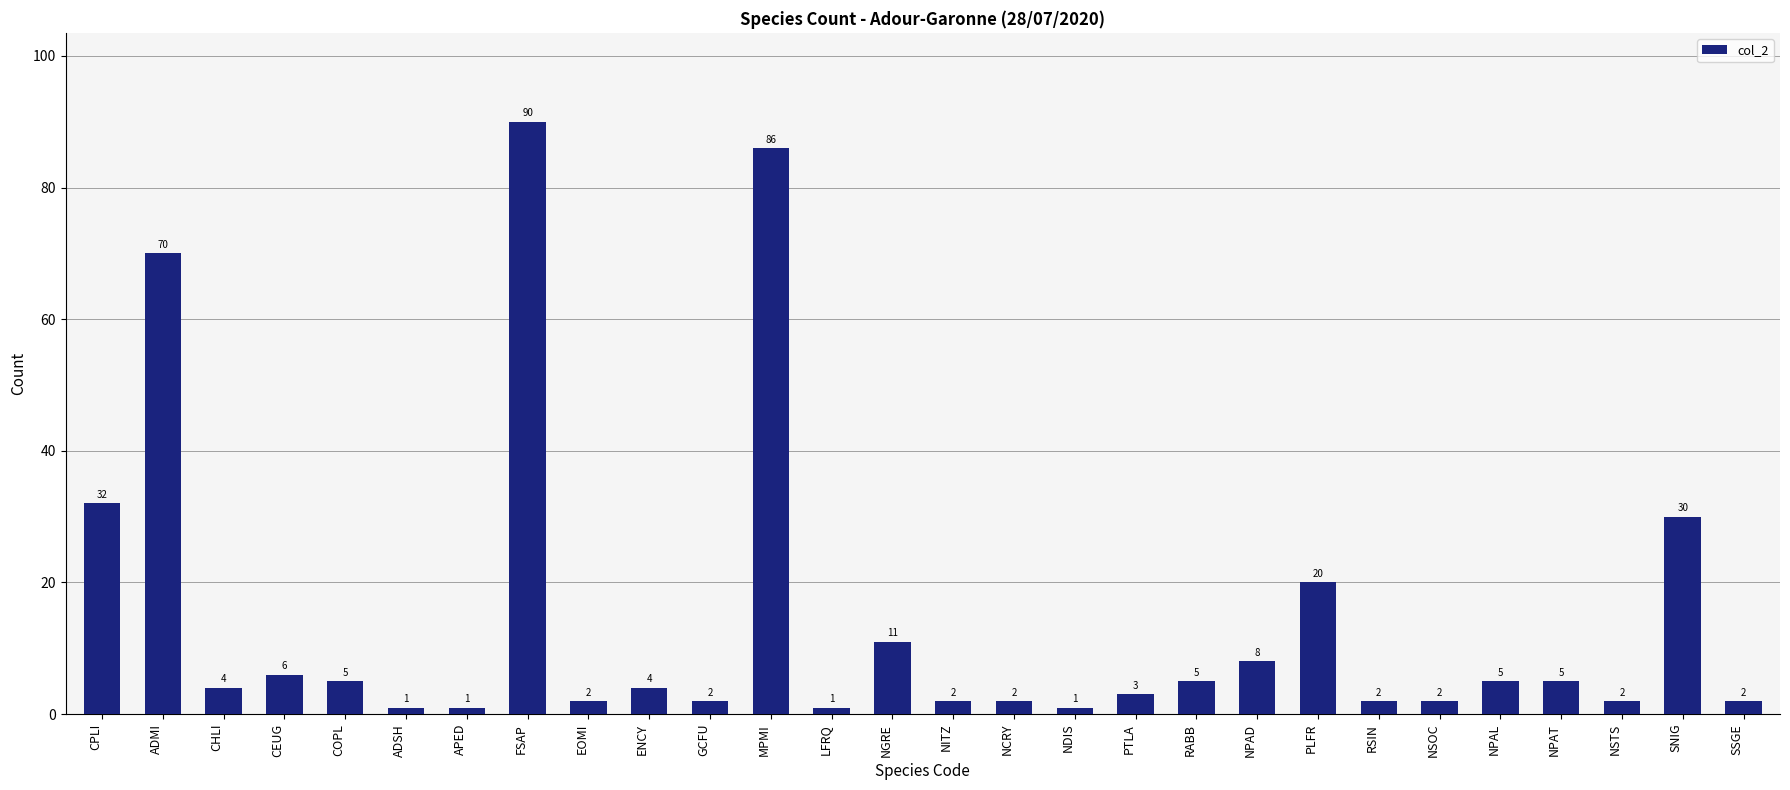

What position from the right is FSAP?

21